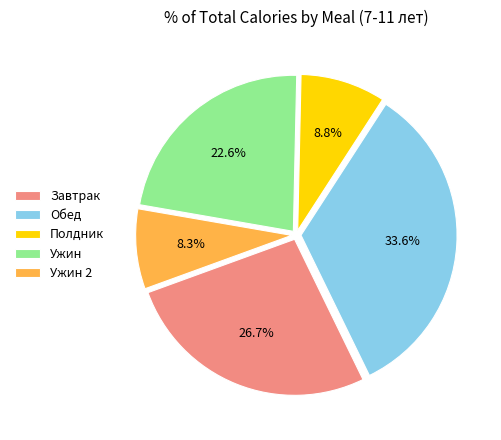

True or false: Завтрак accounts for 18% of the total.

False